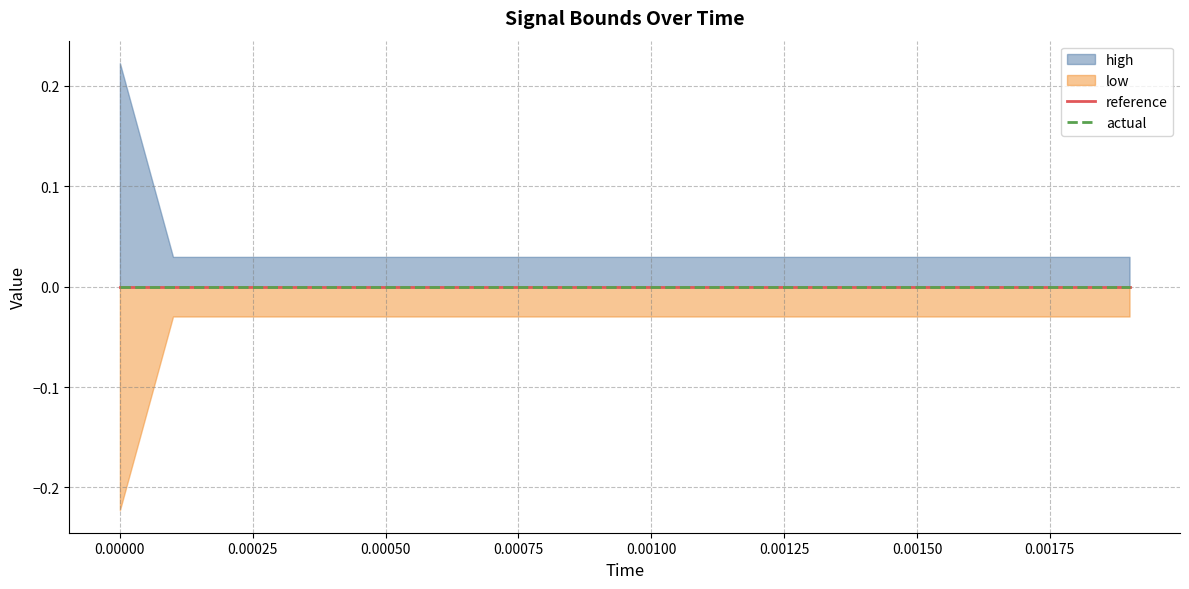

Reading left to right, extract all data points from this chart.

high: 0.2	0.0	0.0	0.0	0.0	0.0	0.0	0.0	0.0	0.0	0.0	0.0	0.0	0.0	0.0	0.0	0.0	0.0	0.0	0.0
low: -0.2	-0.0	-0.0	-0.0	-0.0	-0.0	-0.0	-0.0	-0.0	-0.0	-0.0	-0.0	-0.0	-0.0	-0.0	-0.0	-0.0	-0.0	-0.0	-0.0
reference: 0.0	0.0	0.0	0.0	0.0	0.0	0.0	0.0	0.0	0.0	0.0	0.0	0.0	0.0	0.0	0.0	0.0	0.0	0.0	0.0
actual: 0.0	0.0	0.0	0.0	0.0	0.0	0.0	0.0	0.0	0.0	0.0	0.0	0.0	0.0	0.0	0.0	0.0	0.0	0.0	0.0